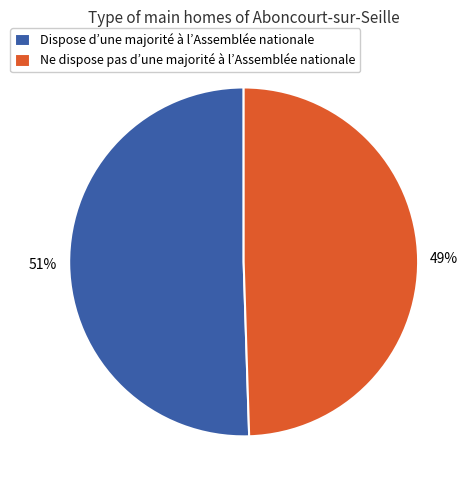

Count the number of slices in the pie.

2